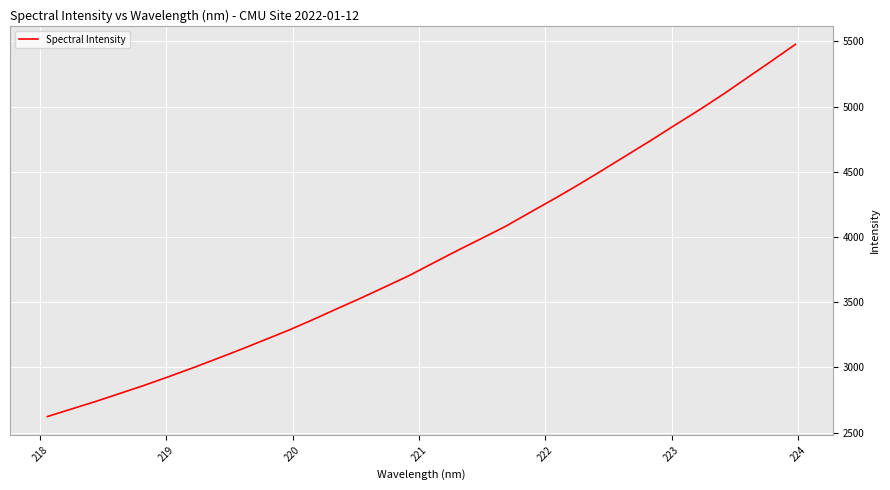

What is the difference between the maximum and minimum values?

2852.8